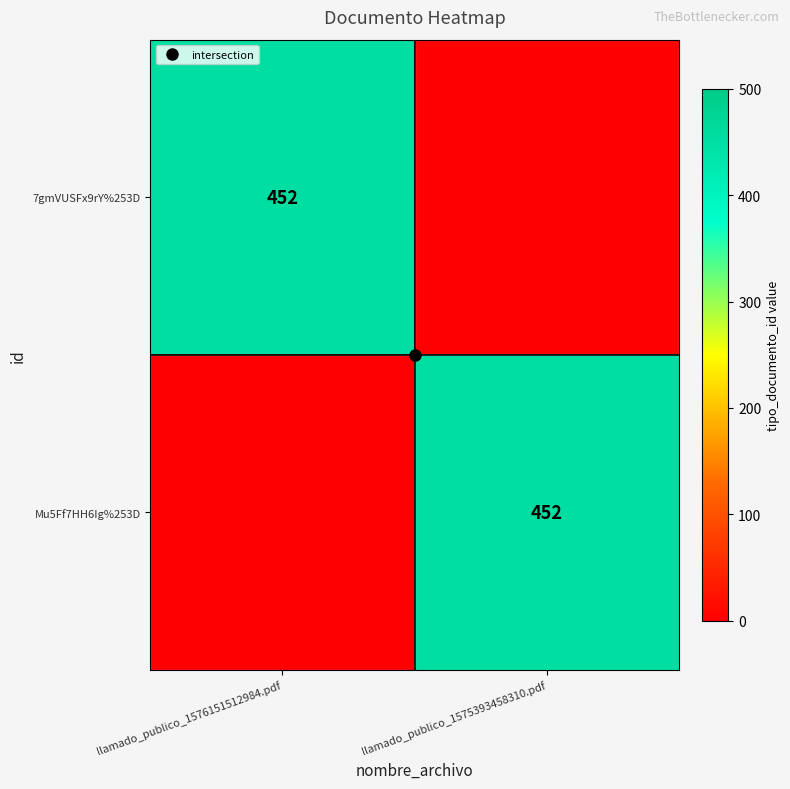

Where is Mu5Ff7HH6Ig%253D nearest to the value 226?

llamado_publico_1576151512984.pdf